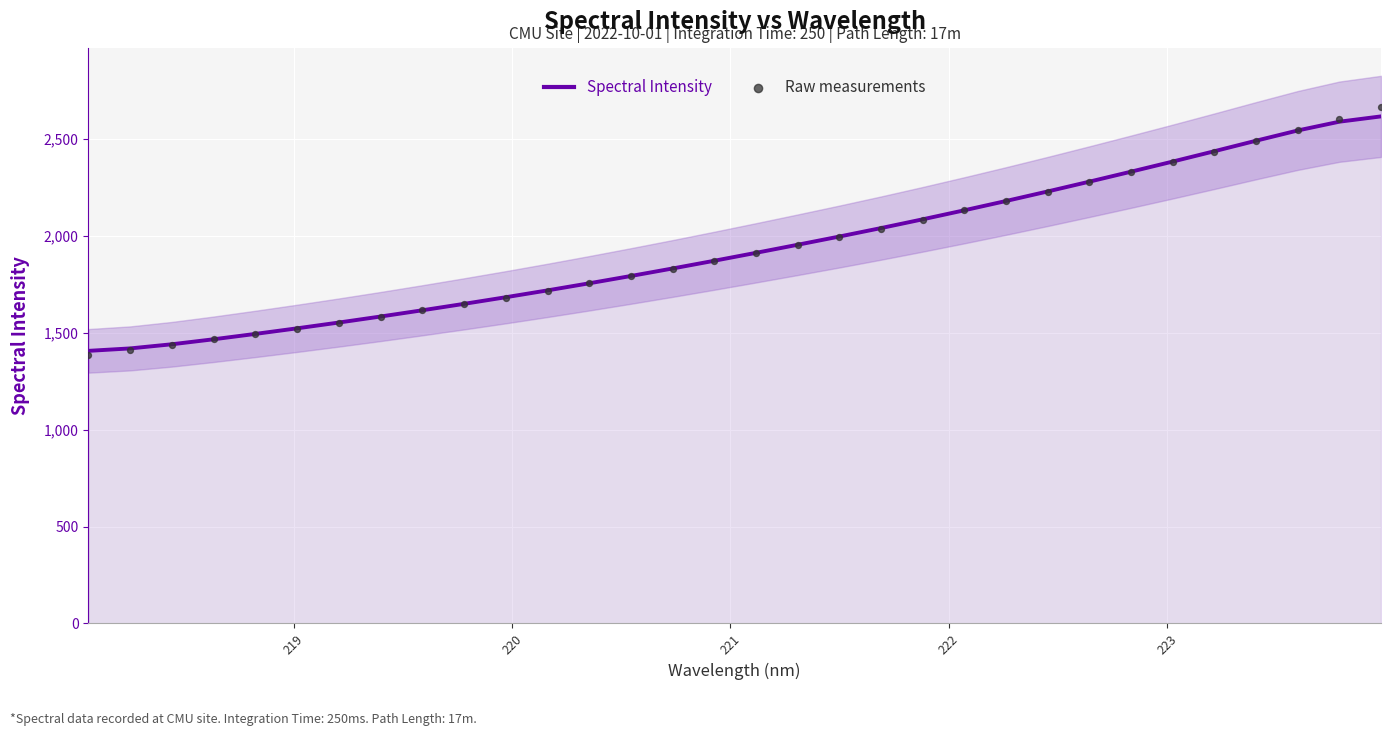

Which series has the widest spread of Y values?

Raw measurements